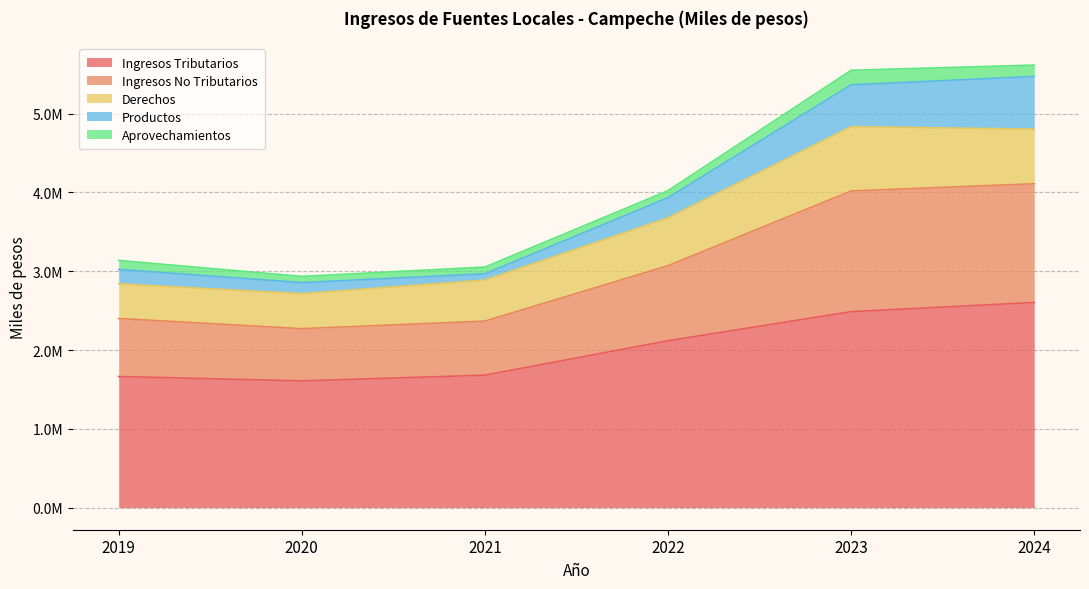

List the labels in order of Productos value, smallest first.

2021, 2020, 2019, 2022, 2023, 2024